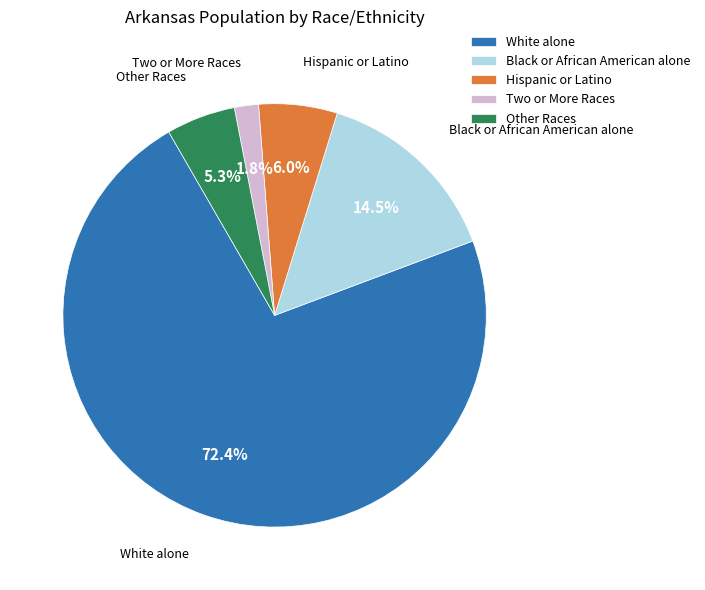

How many segments does this pie chart have?

5